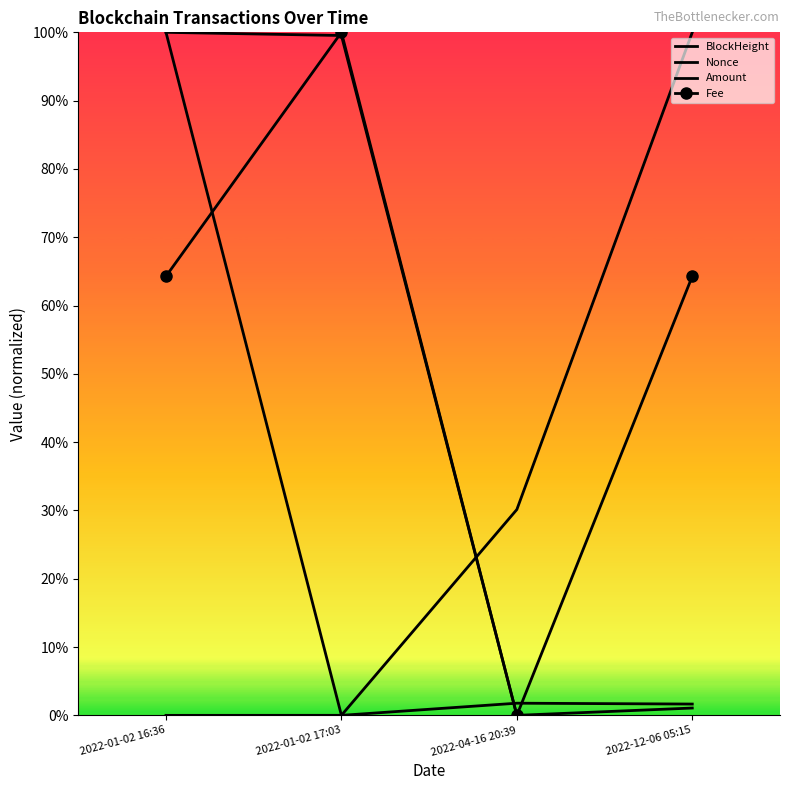

What is the sum of all Fee values?

2.3